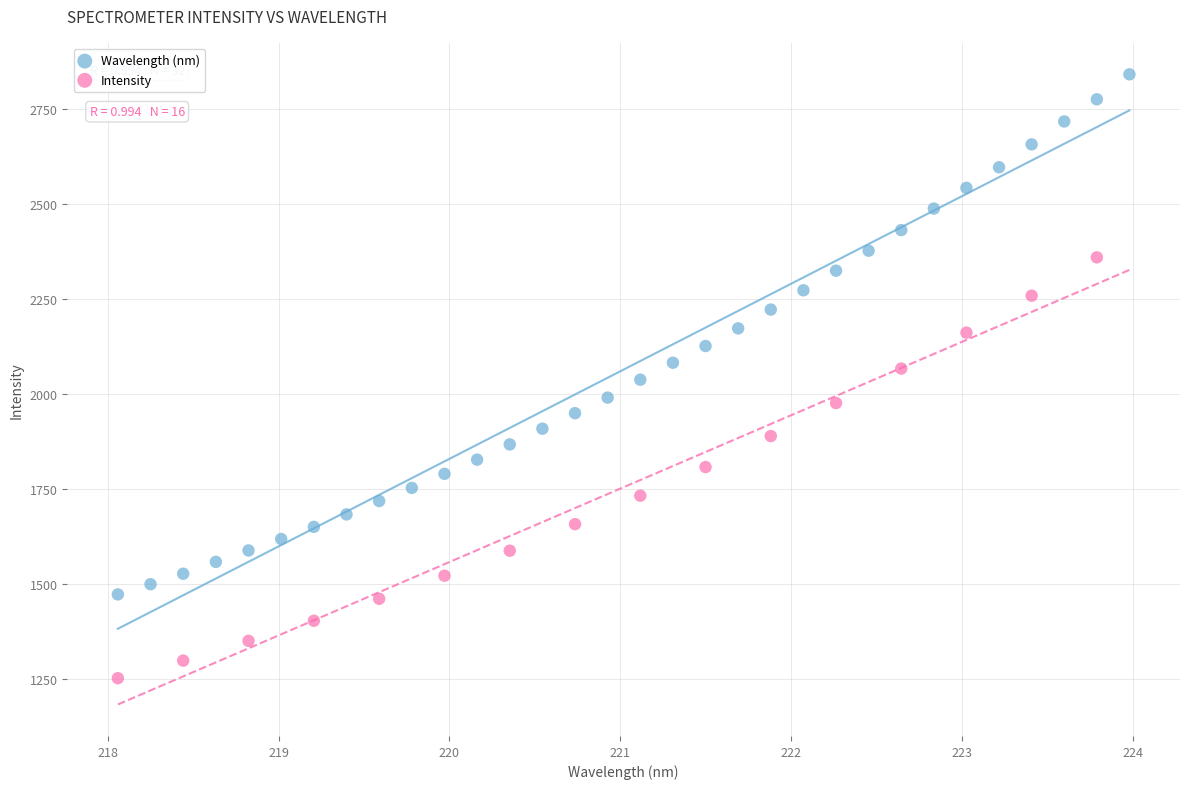

Which series contains the highest Y value?

Wavelength (nm)